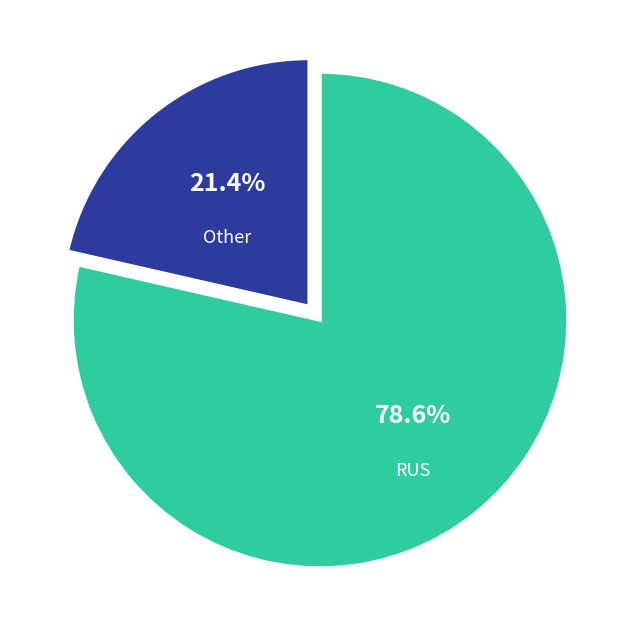

Is there any slice that represents more than half of the pie?

Yes